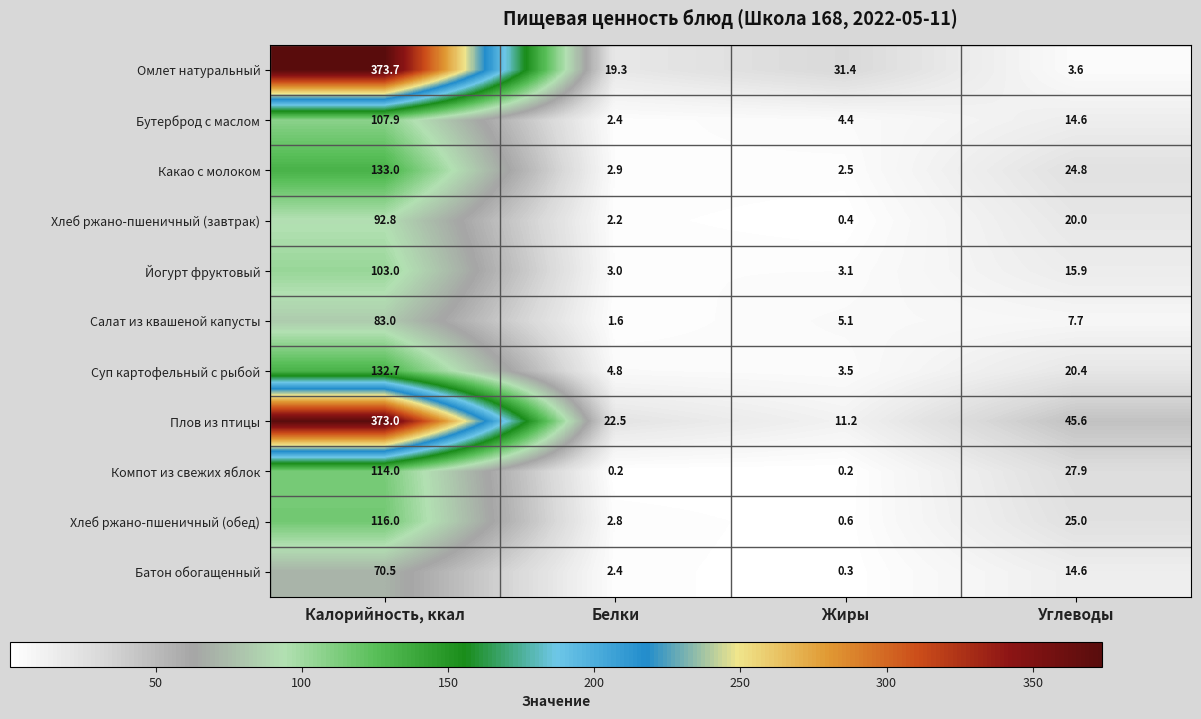

Rank the series at Жиры from highest to lowest value.

Омлет натуральный, Плов из птицы, Салат из квашеной капусты, Бутерброд с маслом, Суп картофельный с рыбой, Йогурт фруктовый, Какао с молоком, Хлеб ржано-пшеничный (обед), Хлеб ржано-пшеничный (завтрак), Батон обогащенный, Компот из свежих яблок